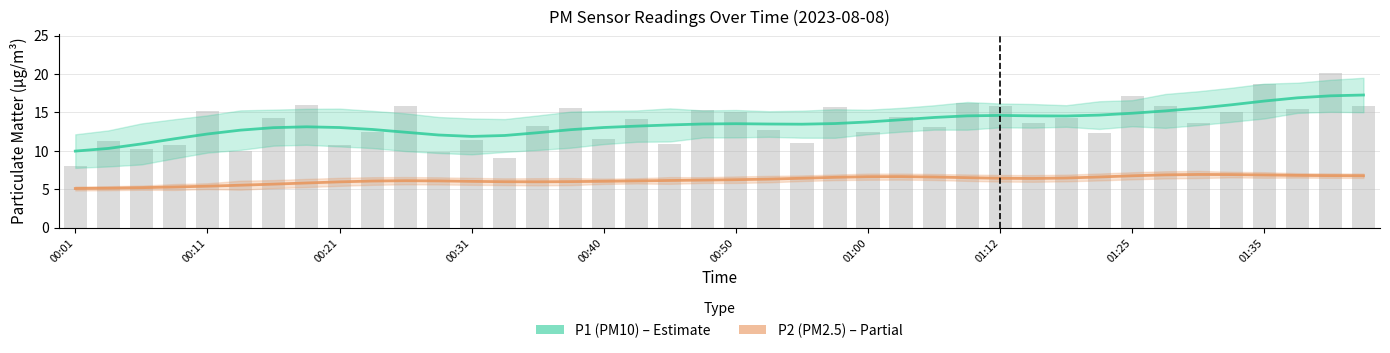

Does the chart contain stacked bars?

No